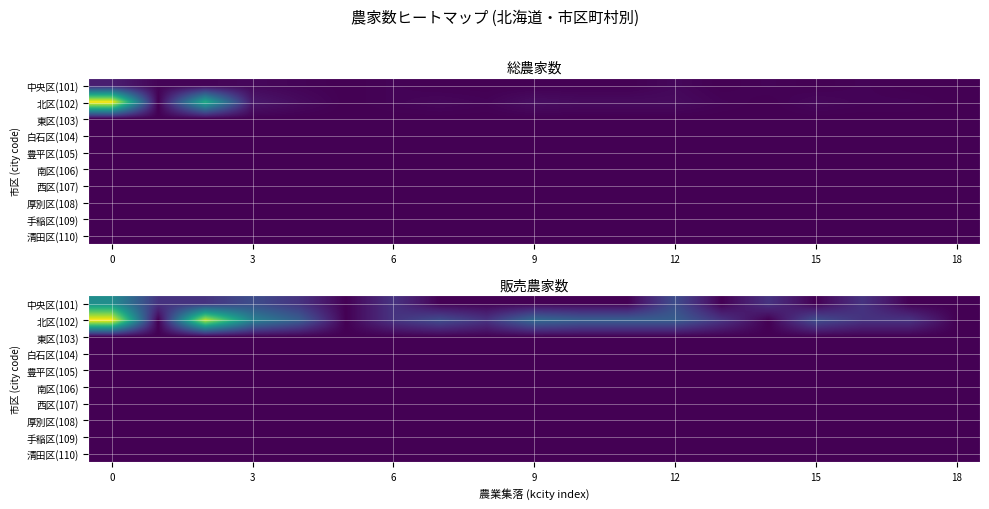

Which series has the largest range (max minus min)?

北区(102)